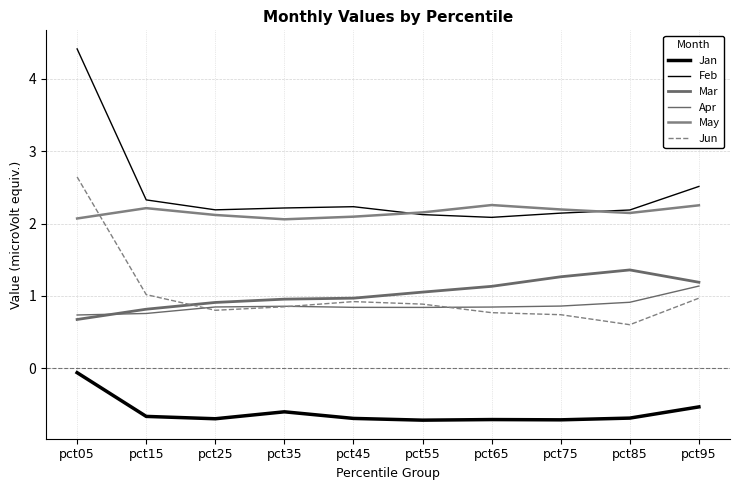

Is this an area chart (filled region under the line)?

No